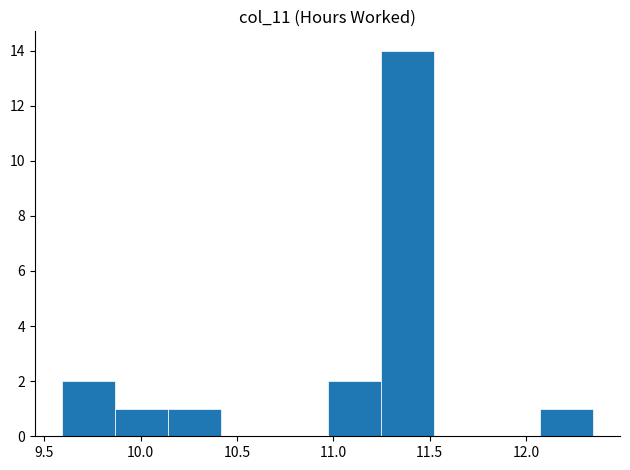

Reading left to right, list every bar in this chart as the range it spans on the x-axis followed by its height. Neither the bar edges nor the heights are printed on the chart, so give them approximately, as read against the axes.

9.60 to 9.85: 2
9.85 to 10.15: 1
10.15 to 10.40: 1
10.40 to 10.70: 0
10.70 to 10.95: 0
10.95 to 11.25: 2
11.25 to 11.50: 14
11.50 to 11.80: 0
11.80 to 12.05: 0
12.05 to 12.35: 1